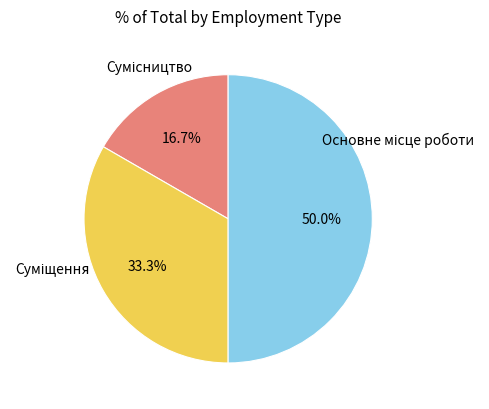

To the nearest percent, what is the difference between the Суміщення and Основне місце роботи slice percentages?

17%